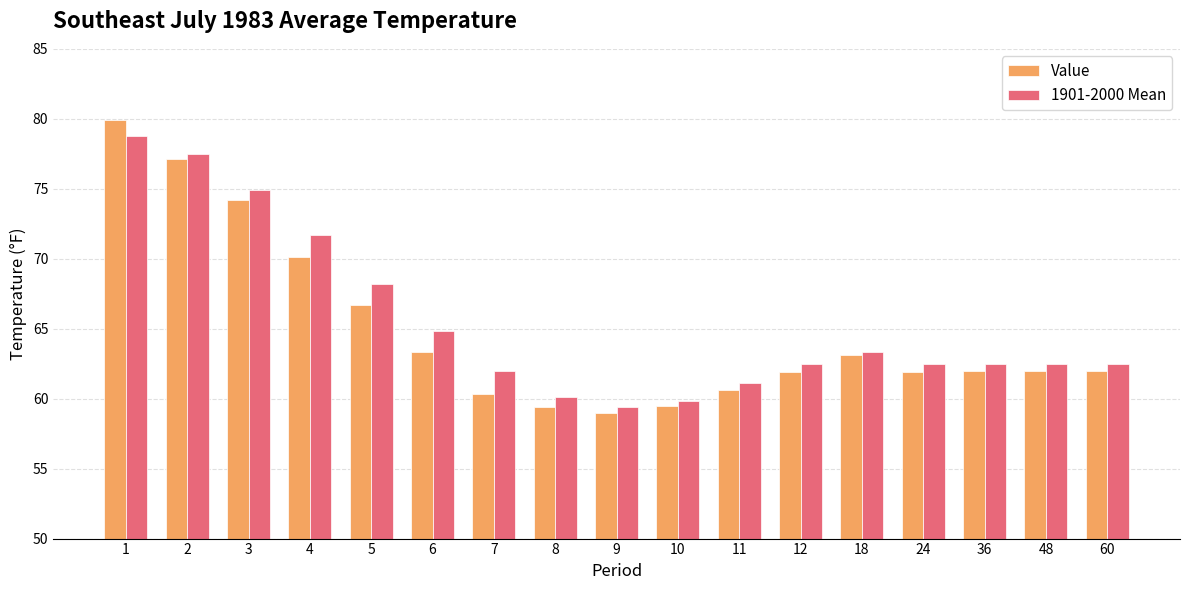

What is the greatest value displayed?

79.9